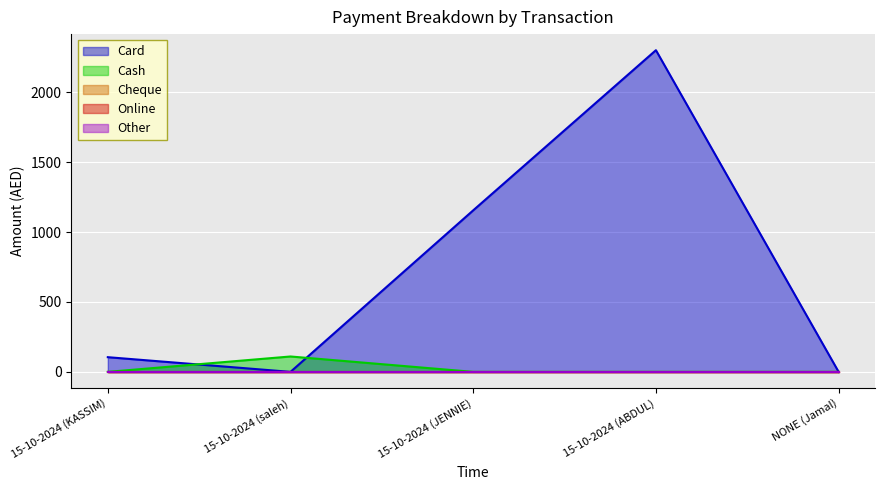

Is the value of Cheque at 15-10-2024 (KASSIM) greater than the value of Online at NONE (Jamal)?

No